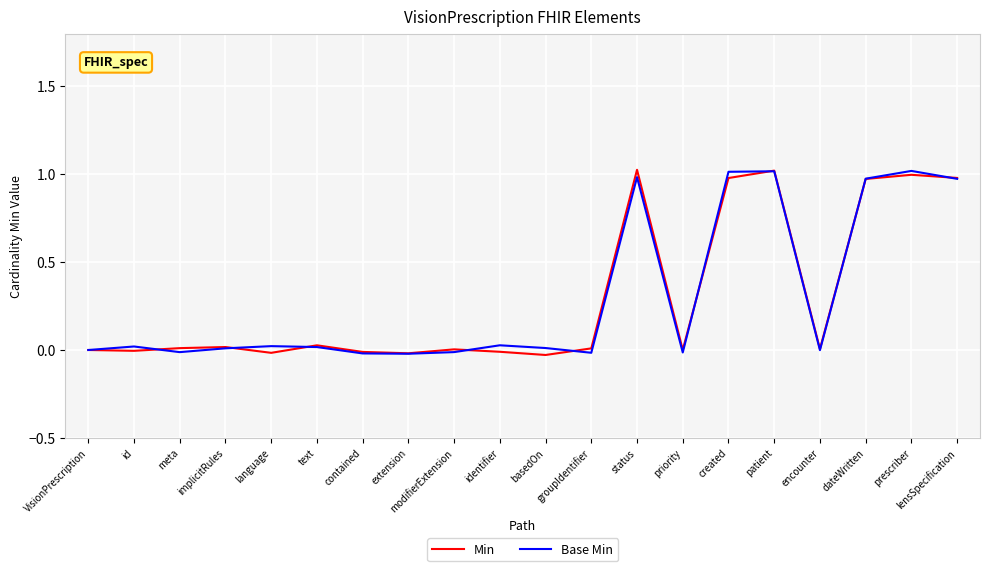

In Base Min, how many points are lower than both neighbors (excluding endpoints)?

5